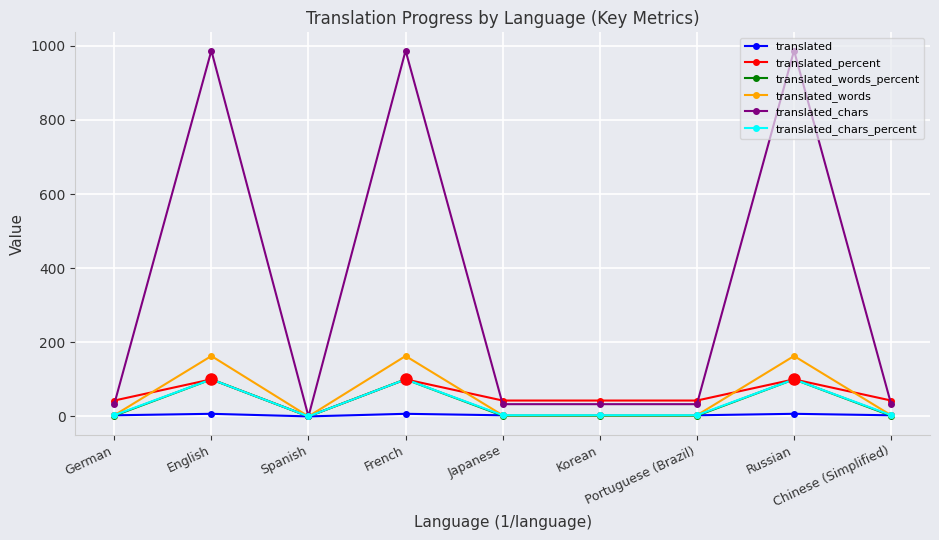

True or false: translated_chars has more than 0 points higher than both neighbors.

True